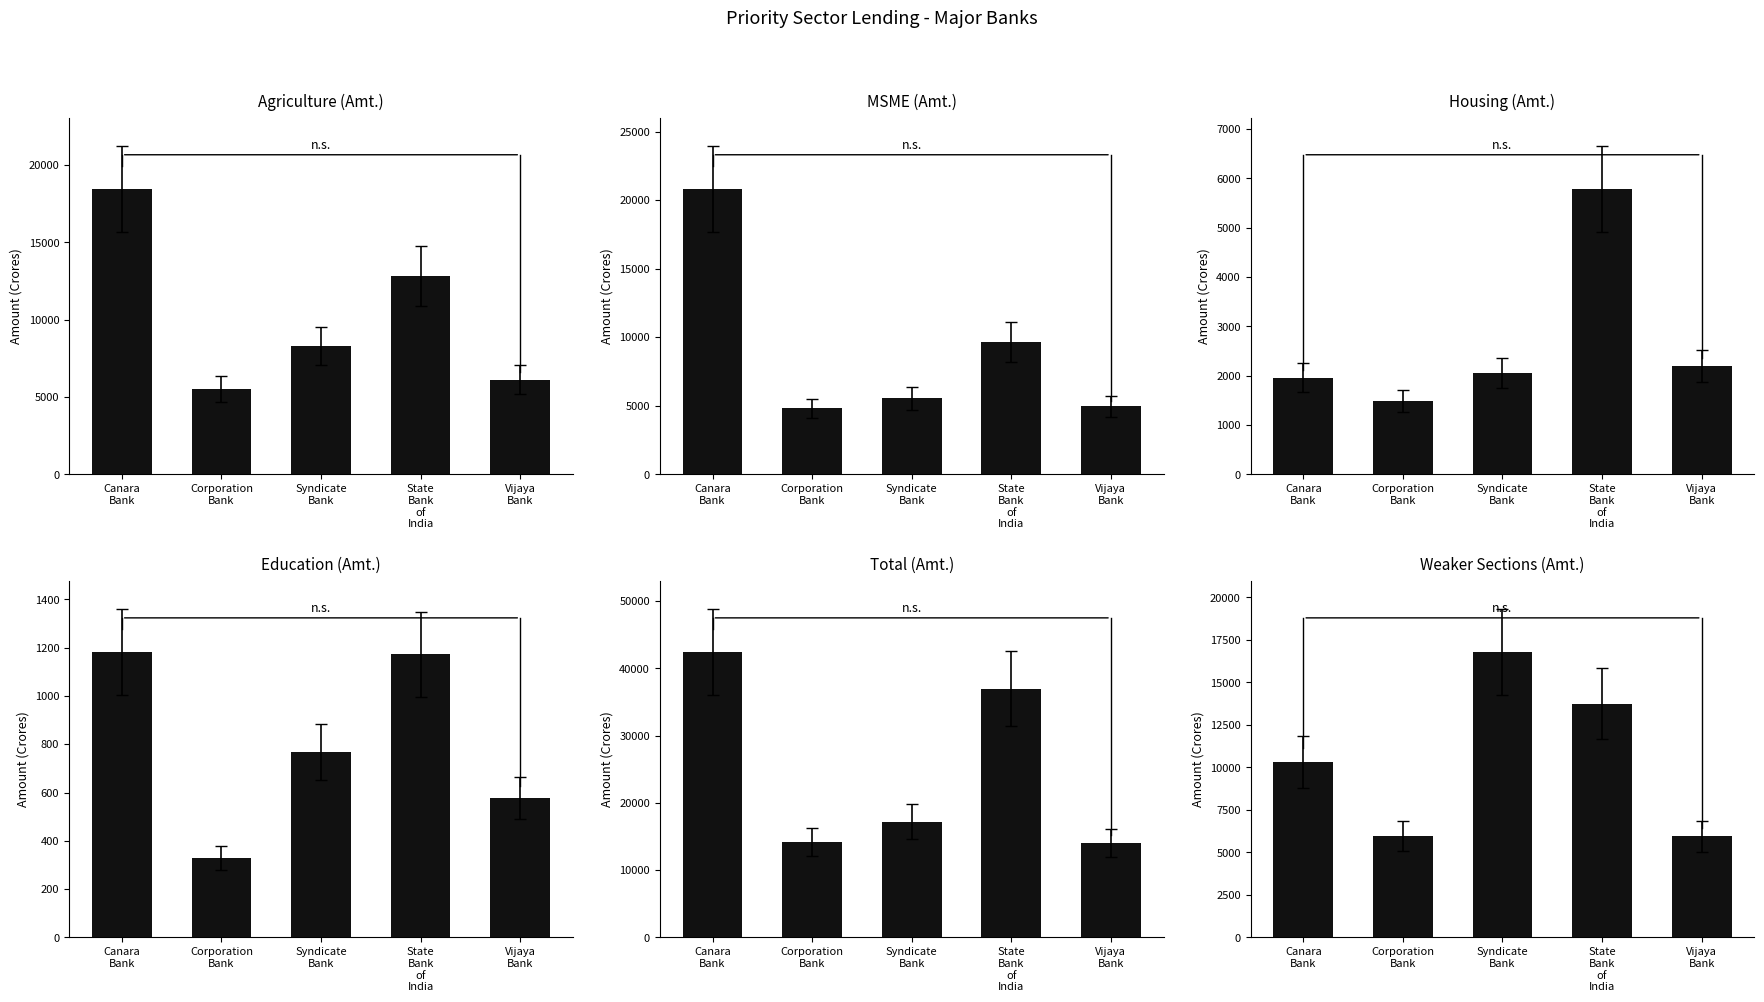

At which category is the sum across all series the highest?

Canara
Bank